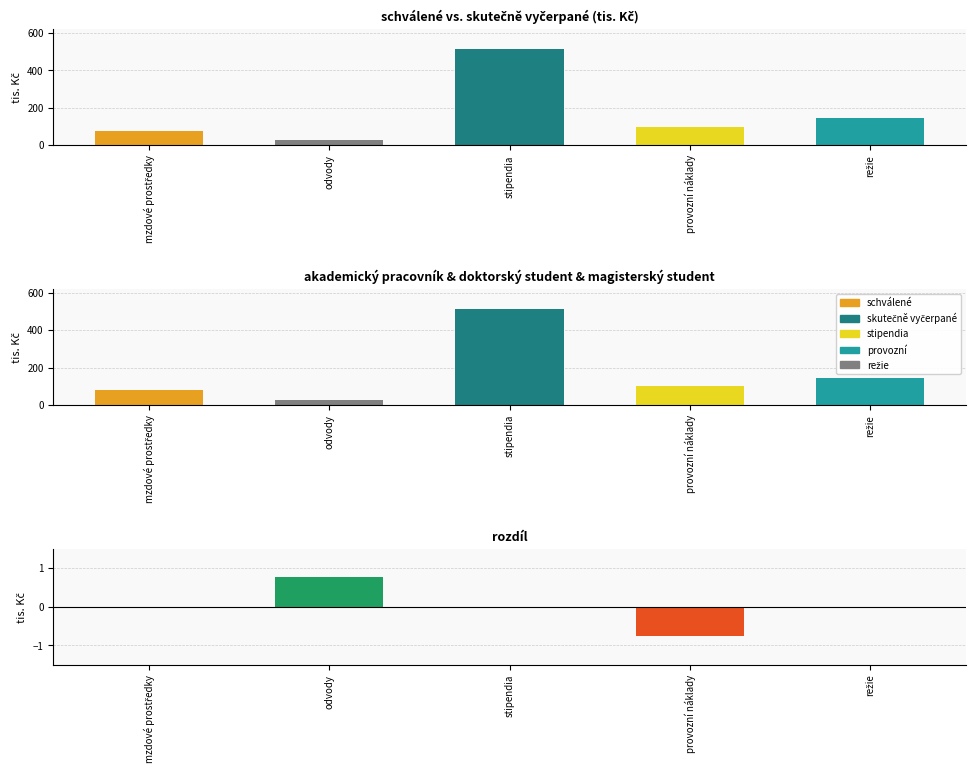

Which series changed the most between stipendia and provozní náklady?

magisterský student